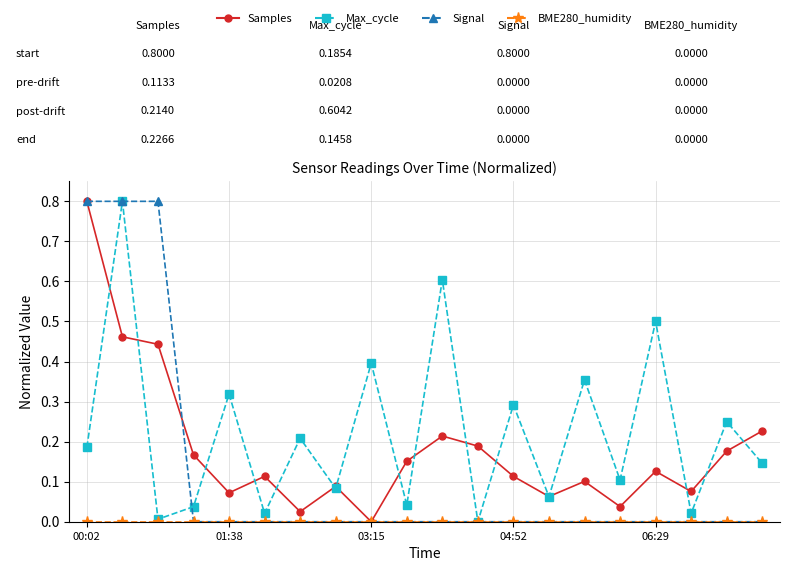

How many interior local valleys does the Max_cycle series have?

8